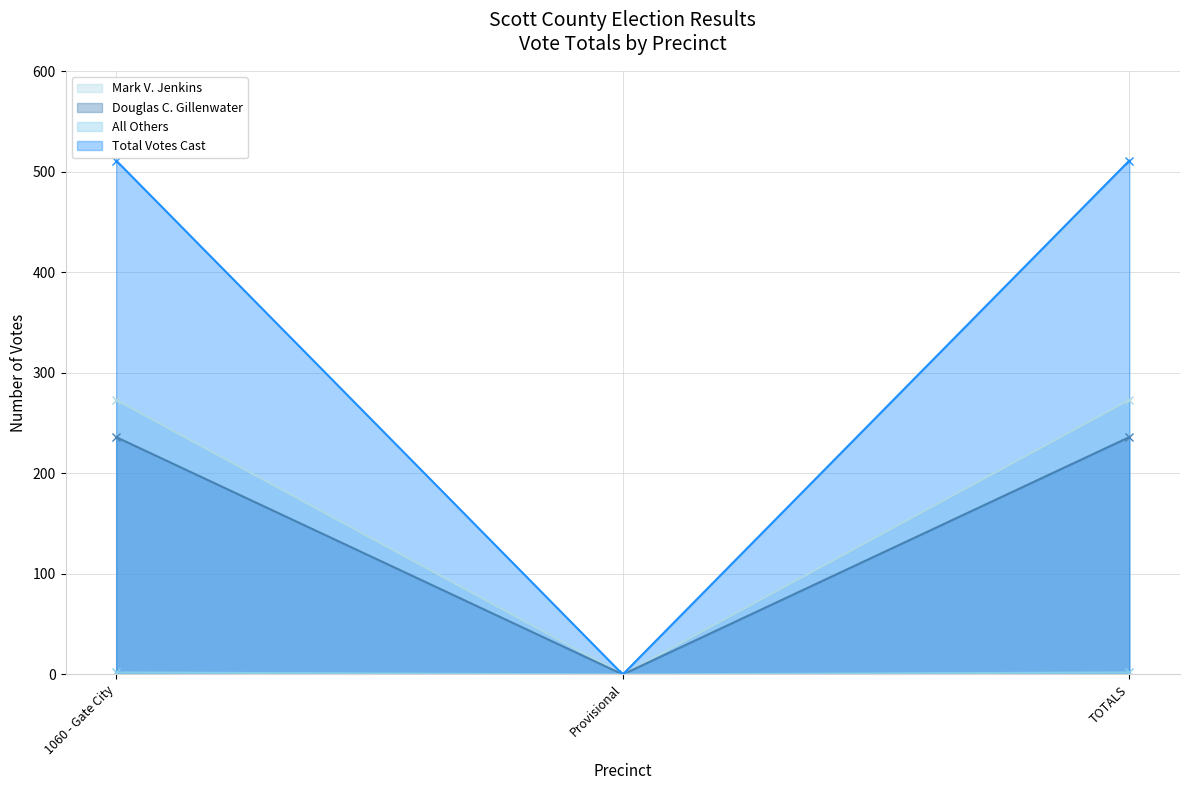

How many distinct data groups are displayed?

4